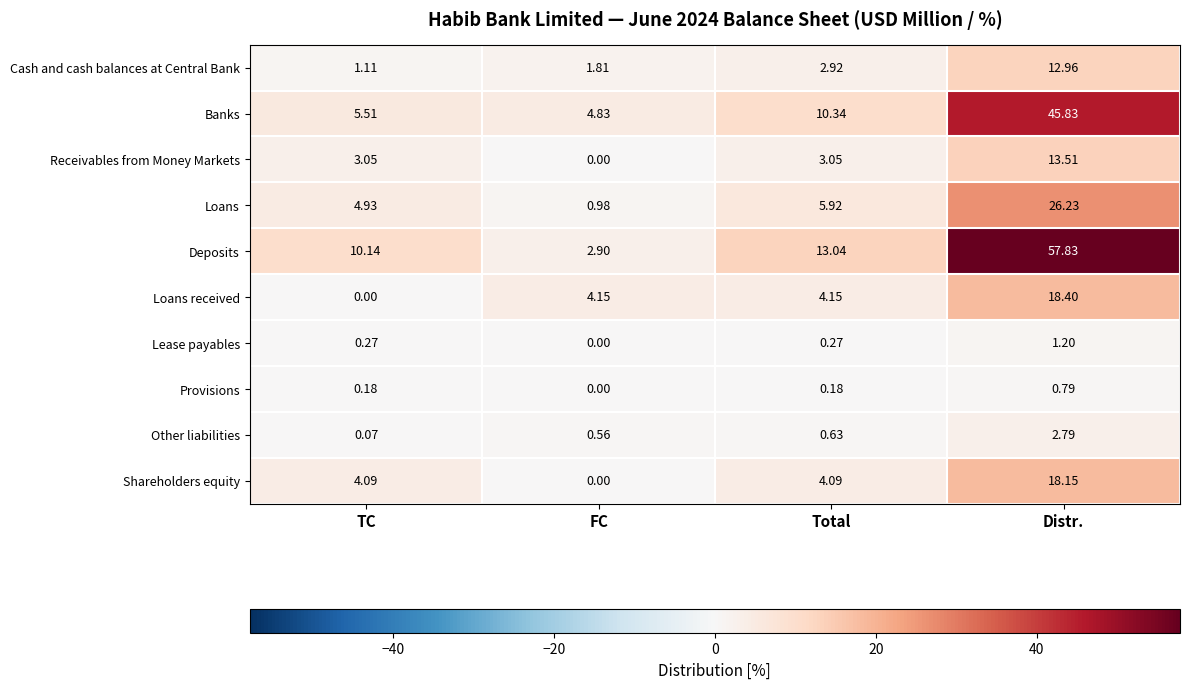

Which series has the widest spread of values?

Deposits